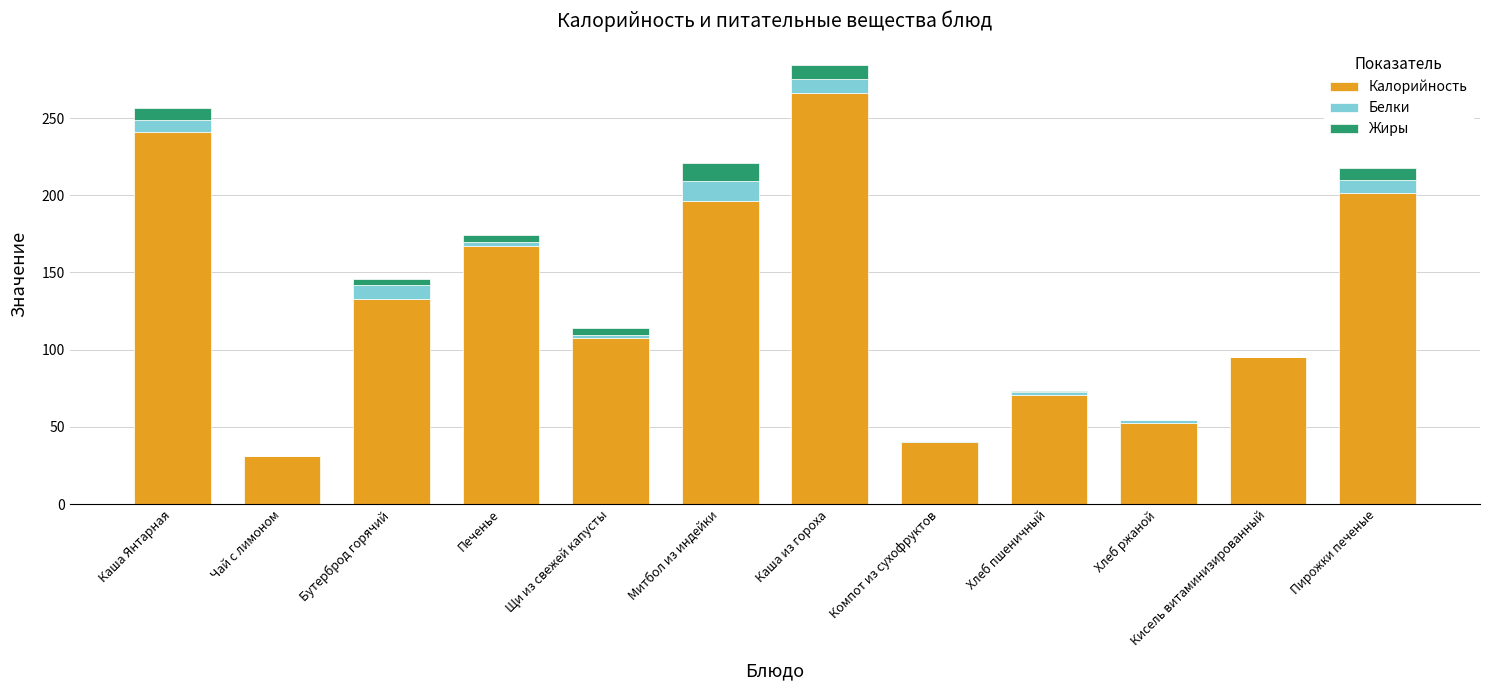

At which category is the sum across all series the highest?

Каша из гороха